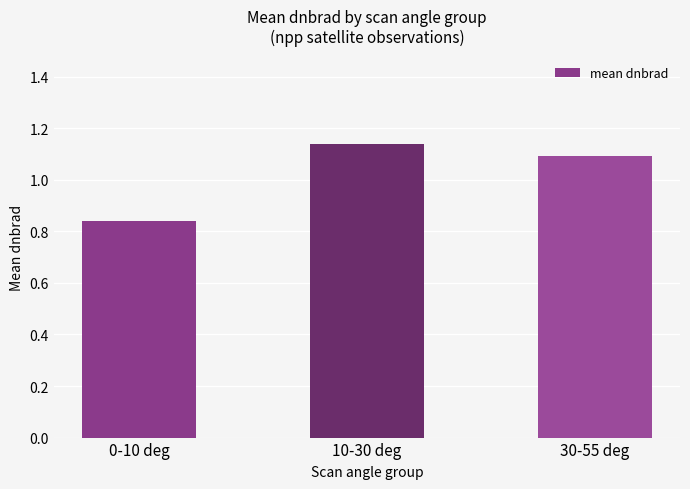

List the labels in order of value, largest first.

10-30 deg, 30-55 deg, 0-10 deg